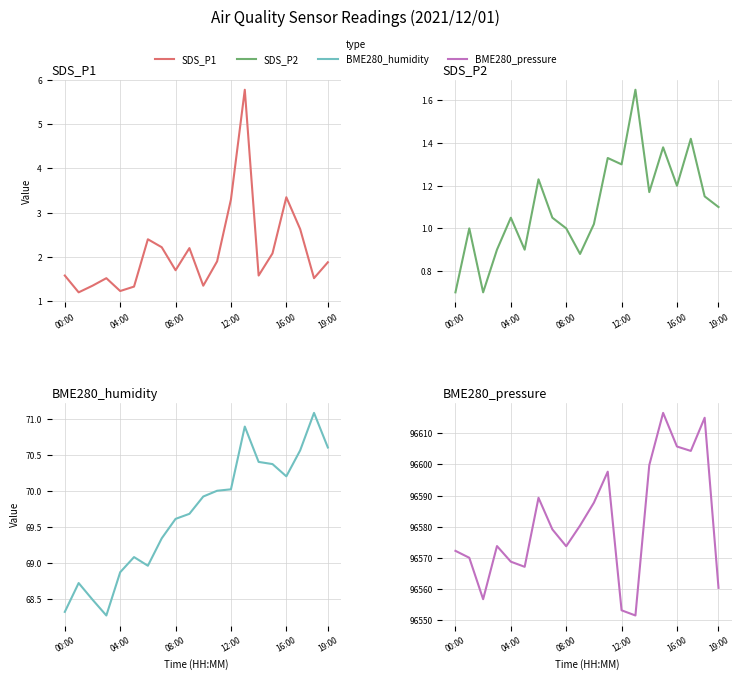

Does the chart have visible grid lines?

Yes